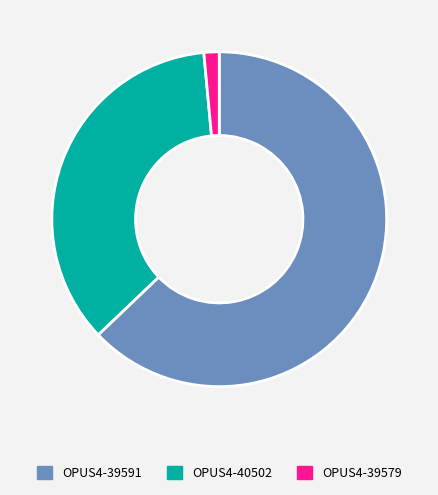

Is there a majority slice in this chart?

Yes